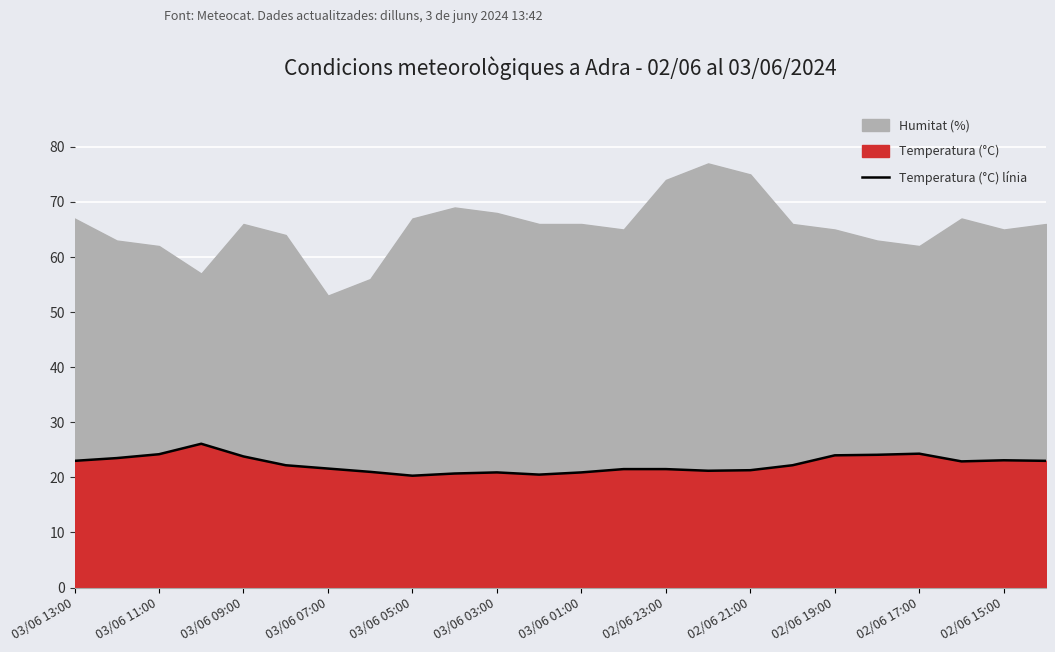

What is the smallest value displayed?

20.3